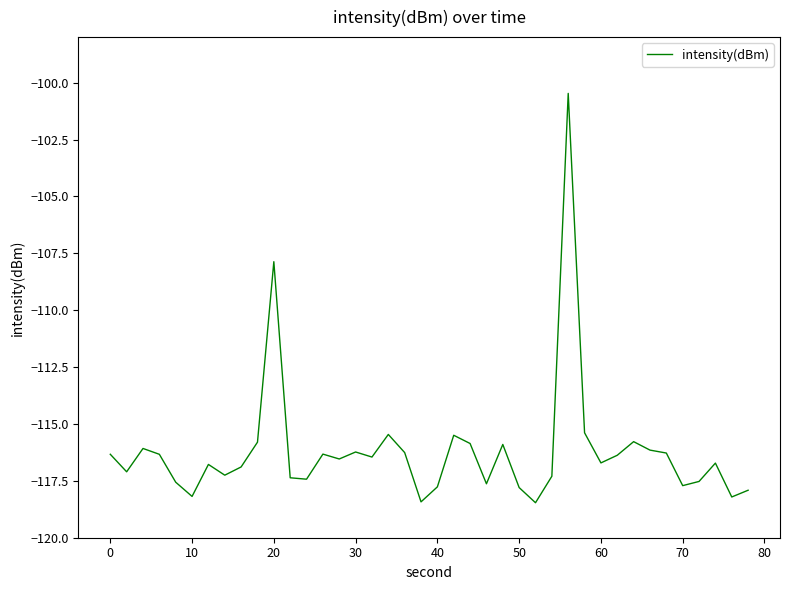

Does the chart have visible grid lines?

No